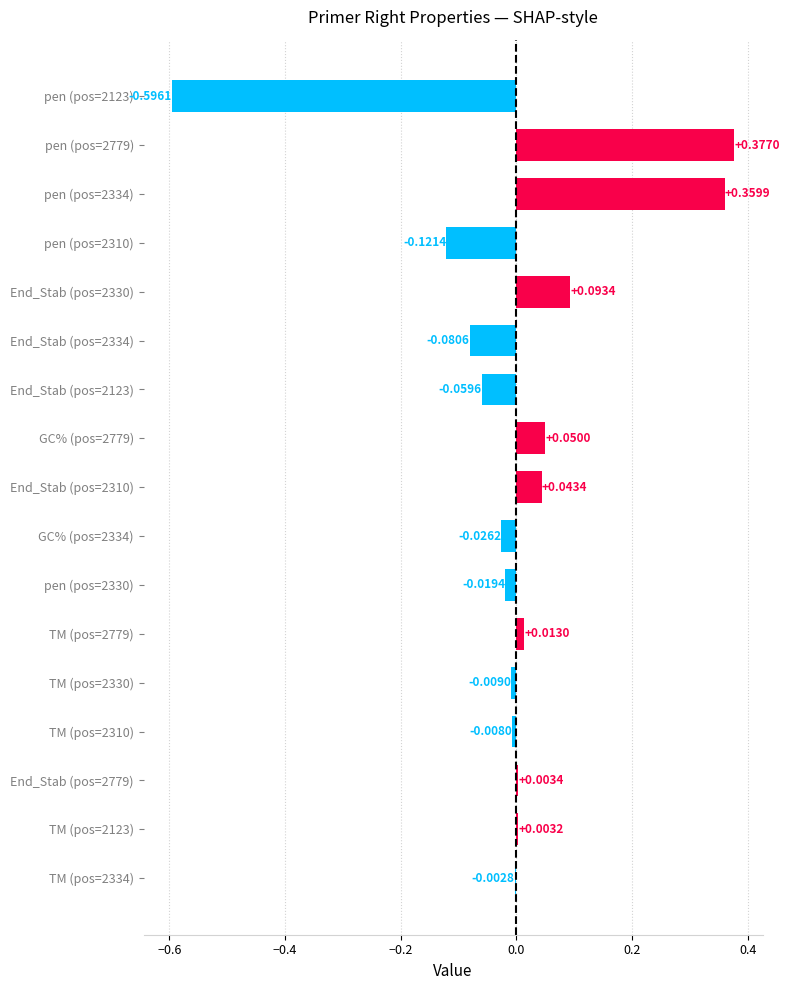

Between pen (pos=2334) and pen (pos=2310), which is larger?

pen (pos=2334)